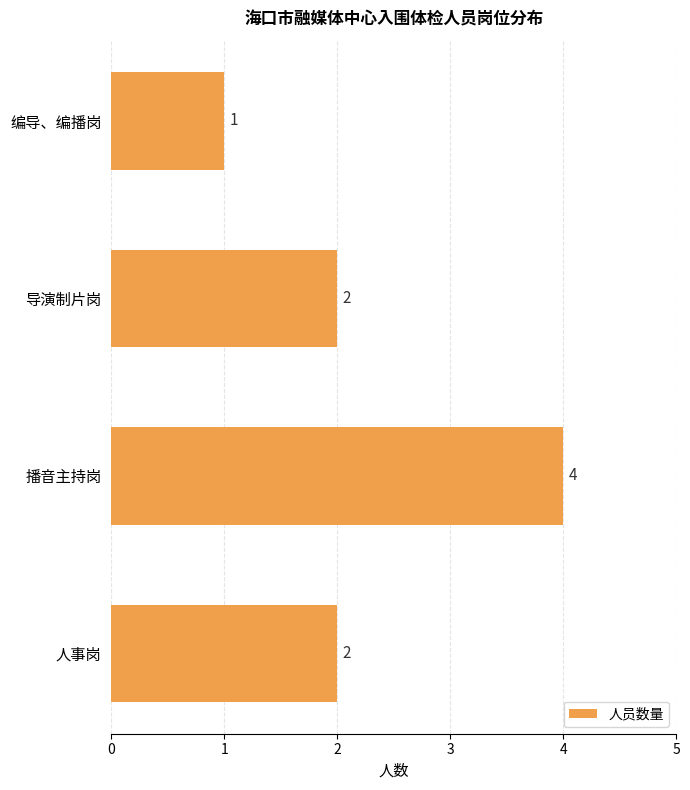

What is the greatest value displayed?

4